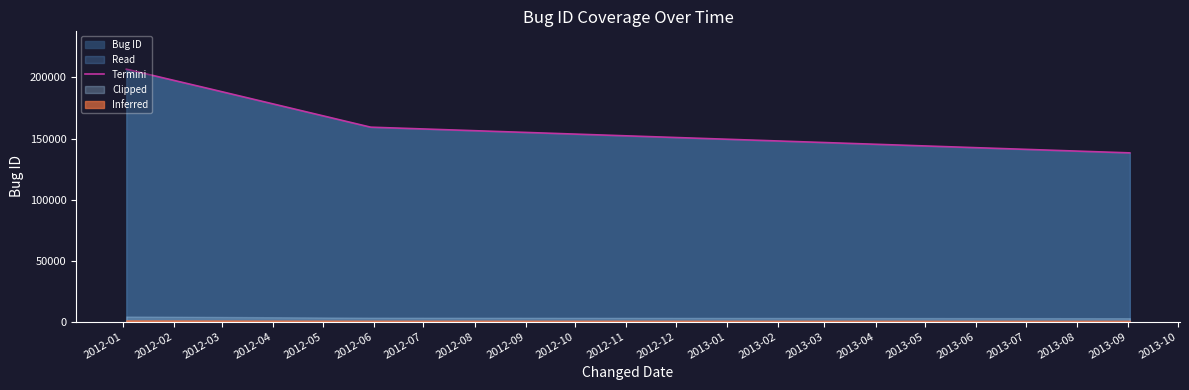

What is the value of the 1st point from the left?

206803